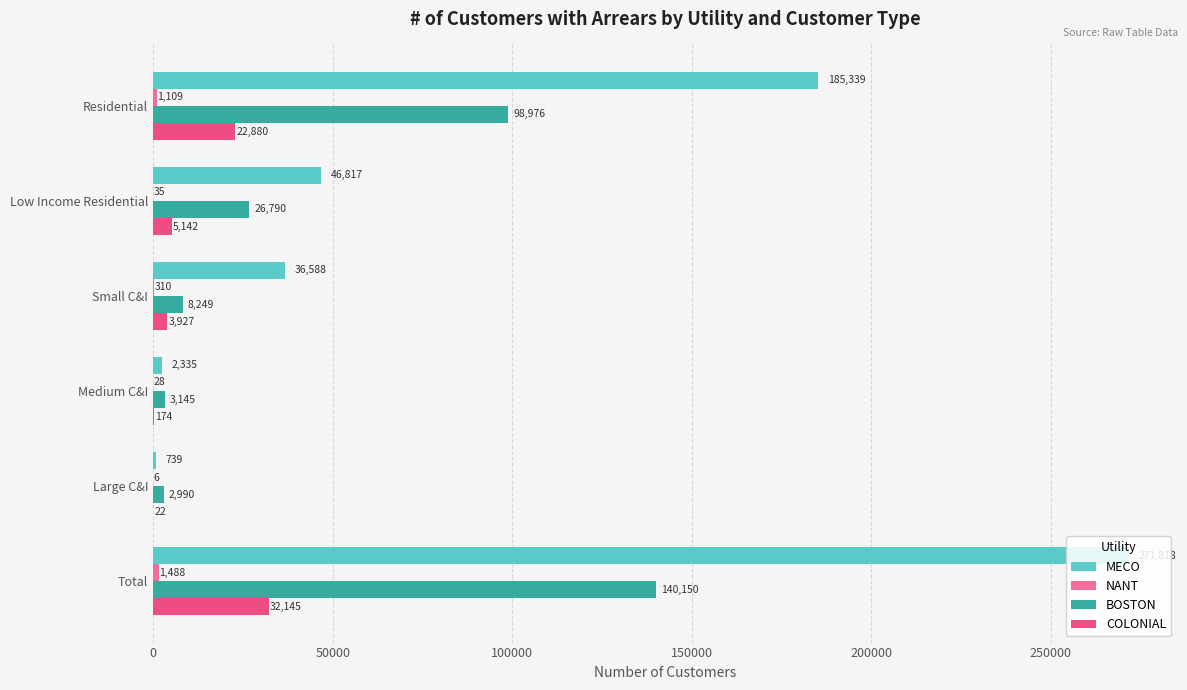

What is the maximum value for BOSTON?

140150